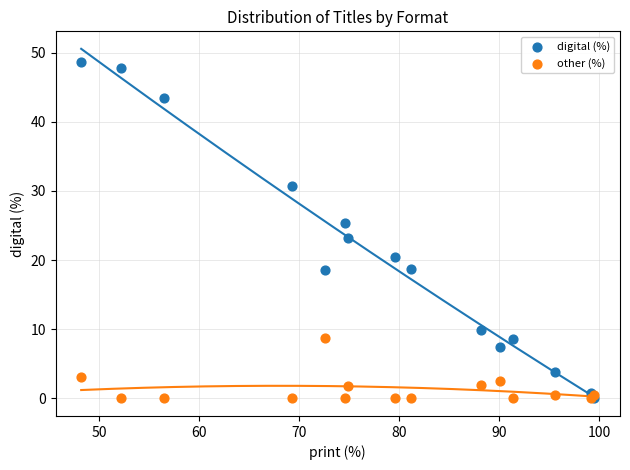

In the digital (%) series, what Y value is closest to 24?

23.3